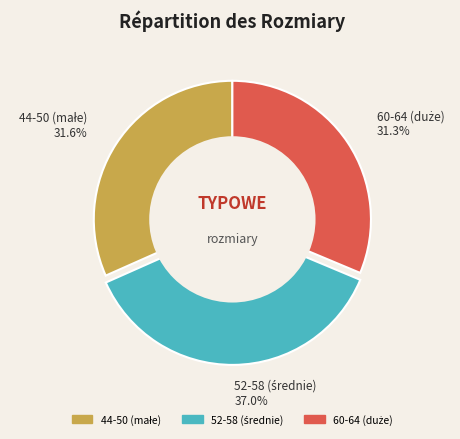

How many segments does this pie chart have?

3